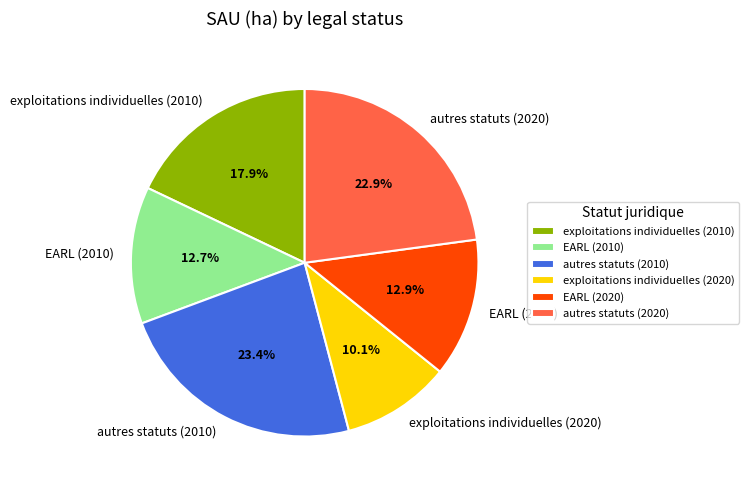

Does EARL (2010) represent more than half of the total?

No